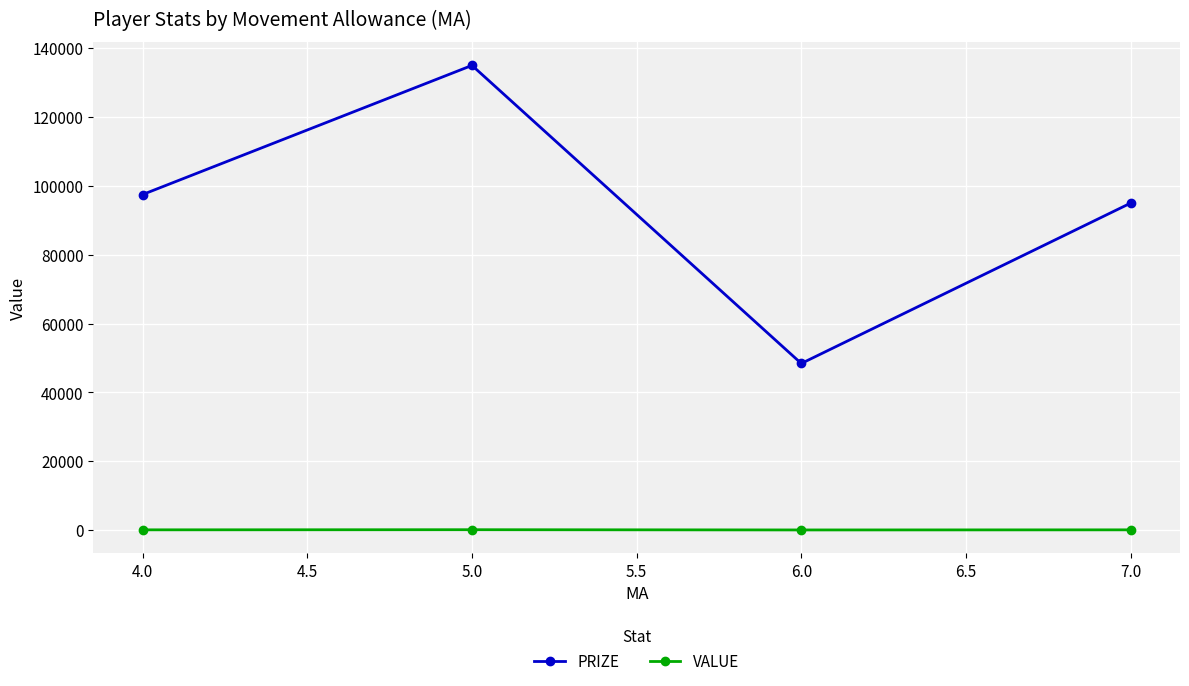

What is the value of the PRIZE point at the 2nd from the left?

135000.0